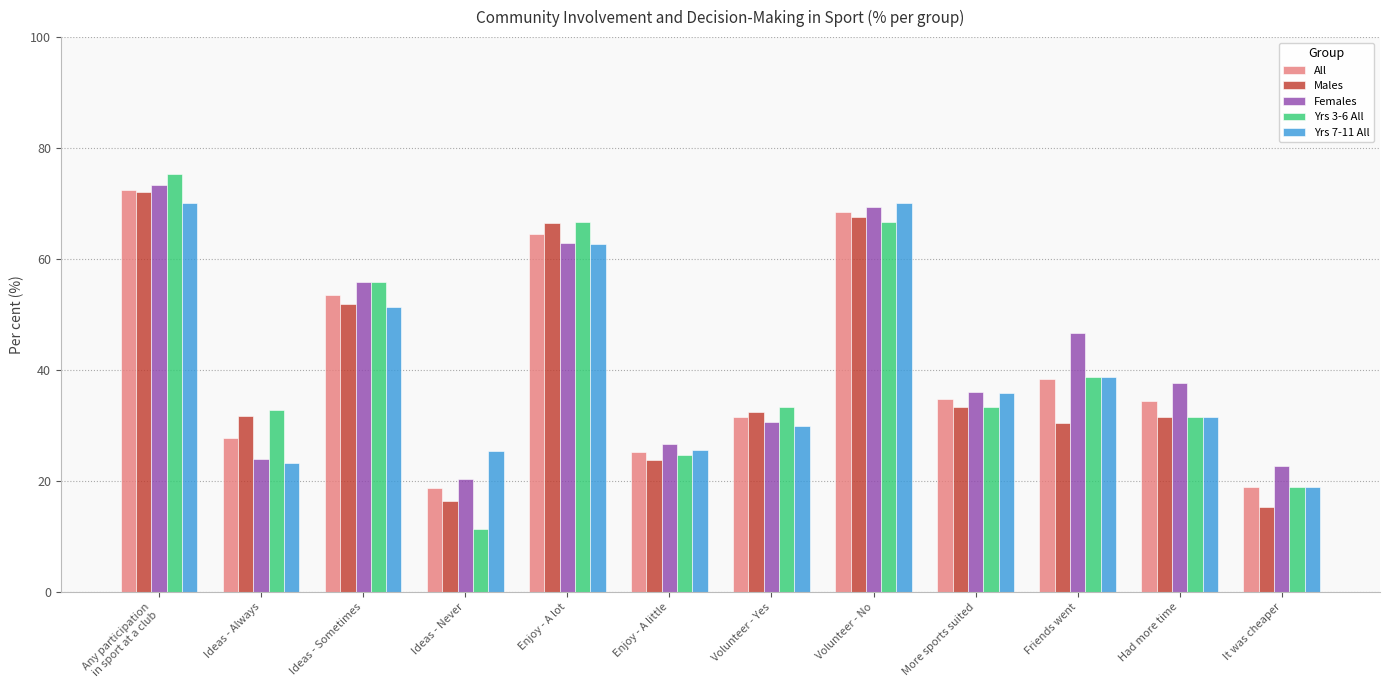

At which label is All closest to 45?

Friends went